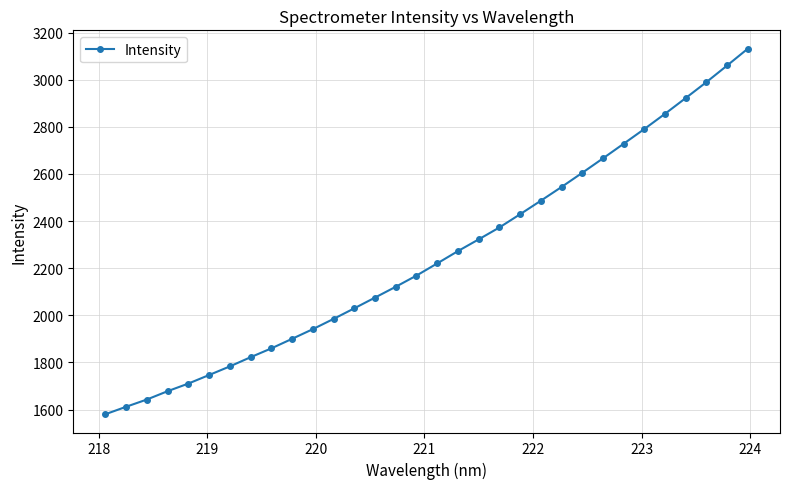

What is the difference between the second highest and second lowest values?

1448.5